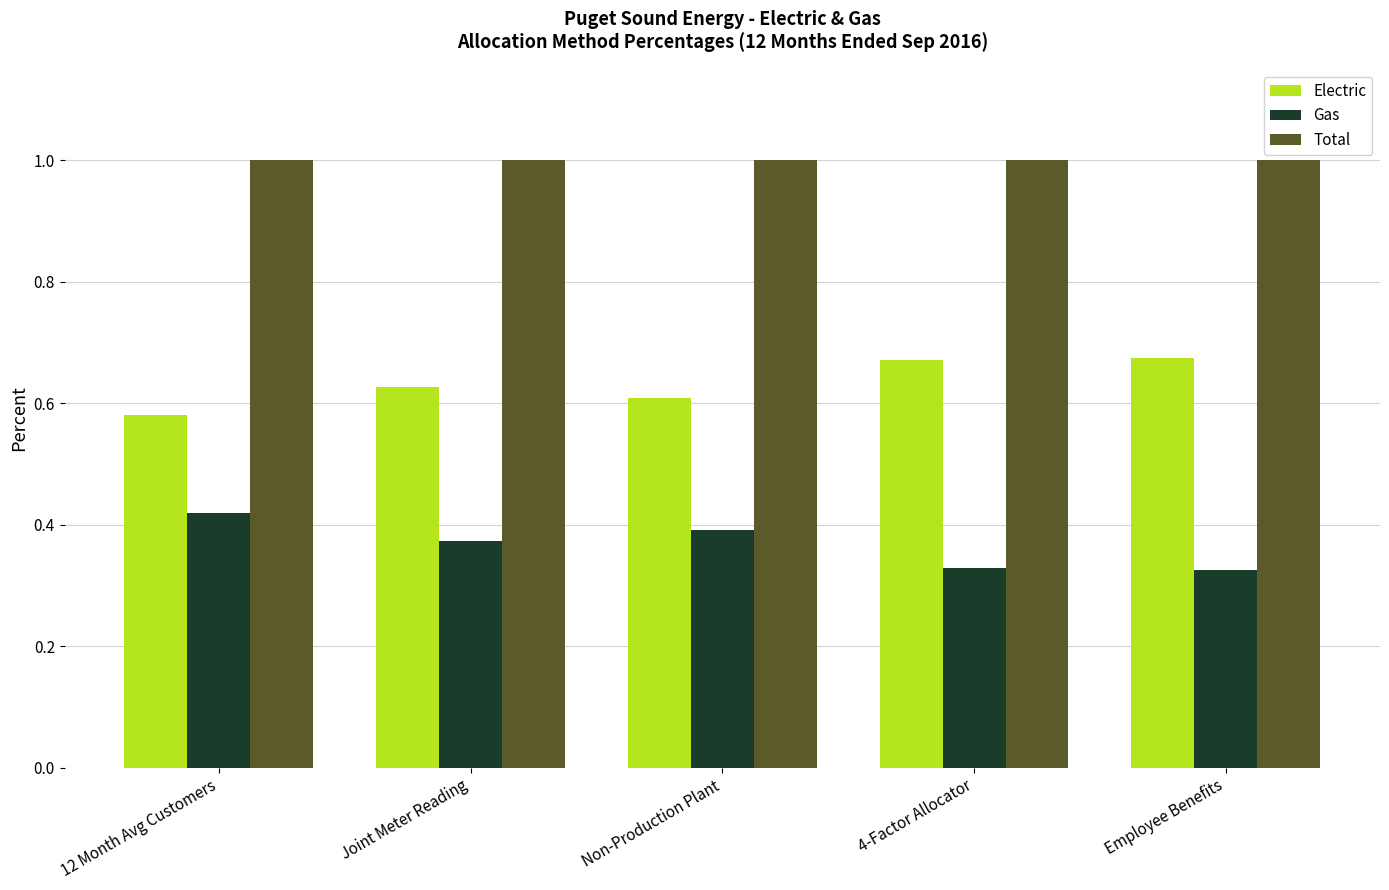

What is the label of the 2nd bar from the right?

4-Factor Allocator